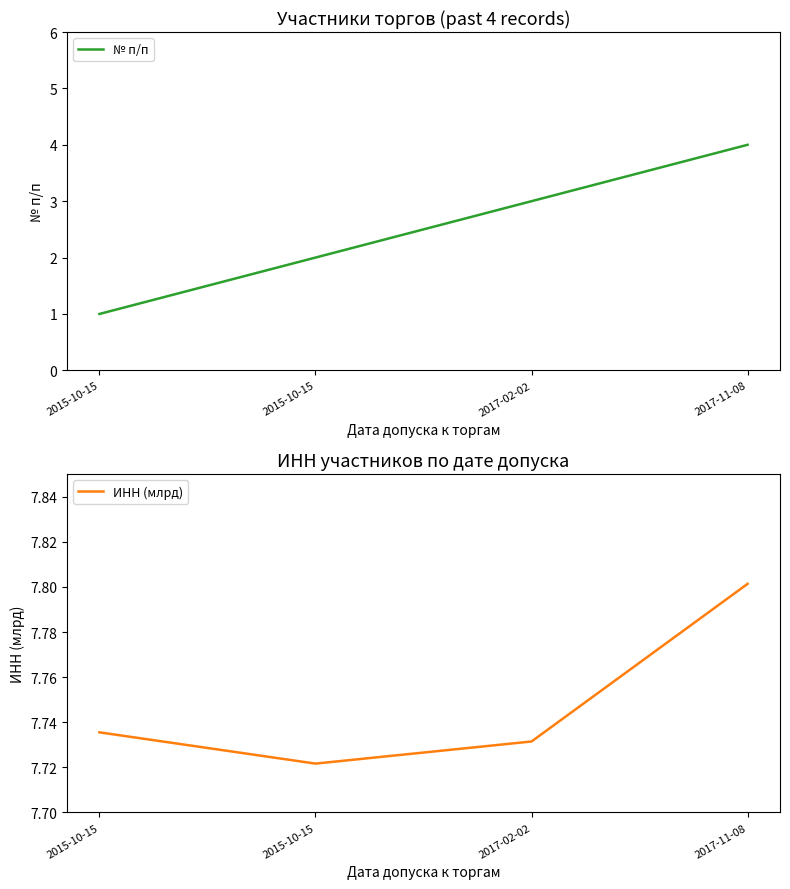

Which category has the highest value across all series?

2017-11-08